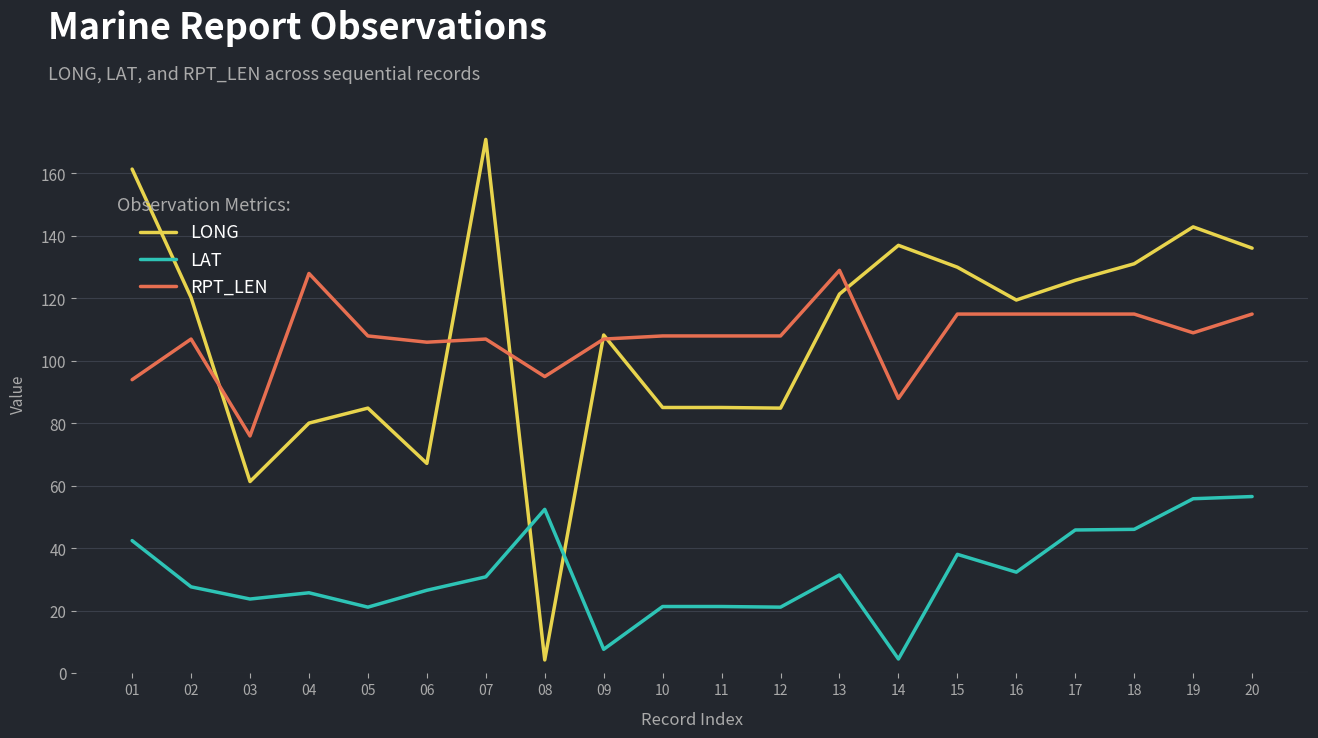

What is the minimum value shown in the chart?

4.3